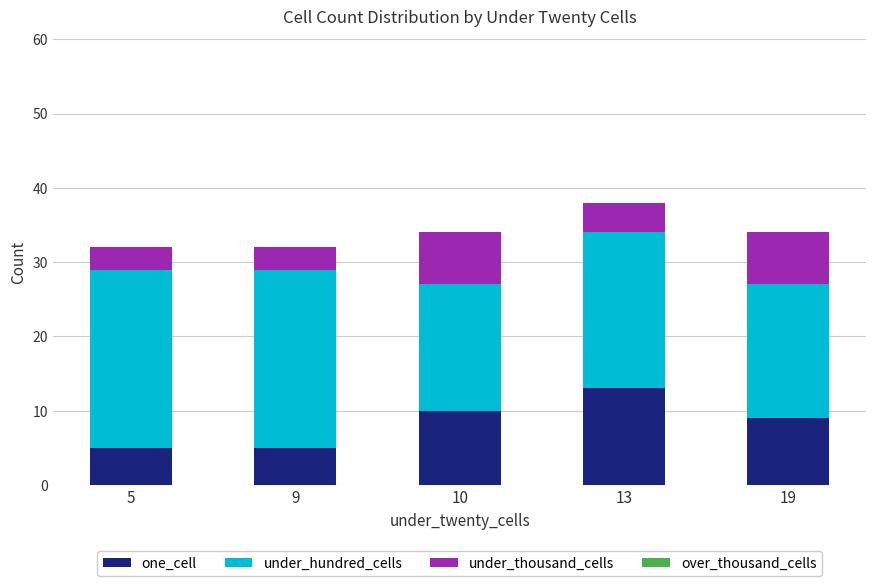

Are the bars grouped side by side (vs. stacked)?

No